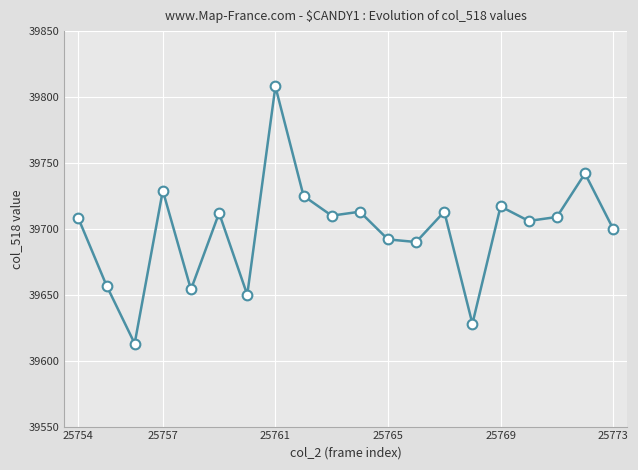

How many distinct data groups are displayed?

1